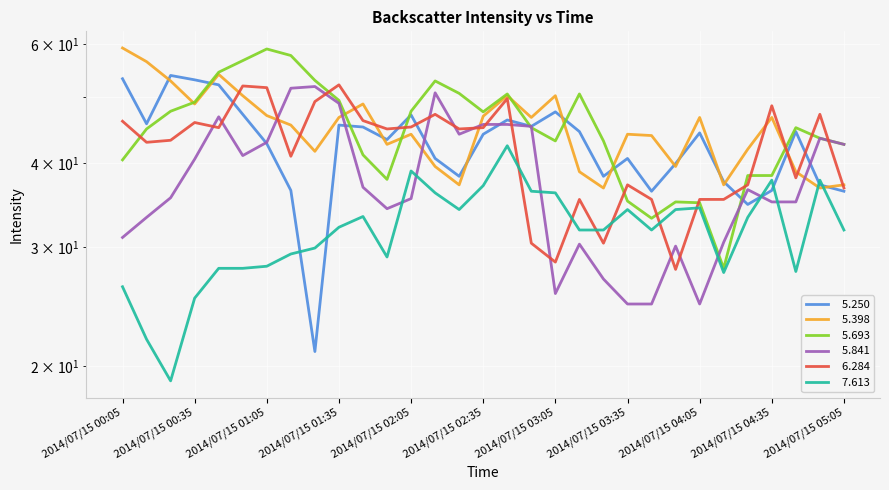

Between which two adjacent categories do   5.398 and   5.841 first intersect?

2014/07/15 01:05 and 2014/07/15 01:15